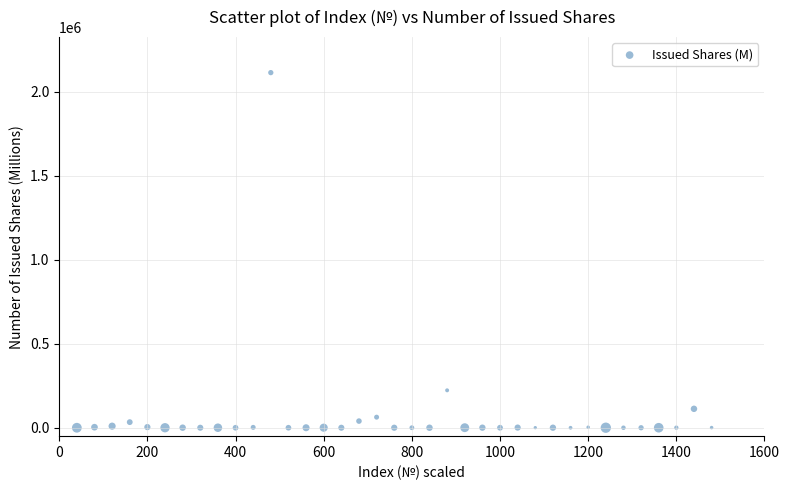

What Y value in the scatter plot is closest to 1056755?

222778.8